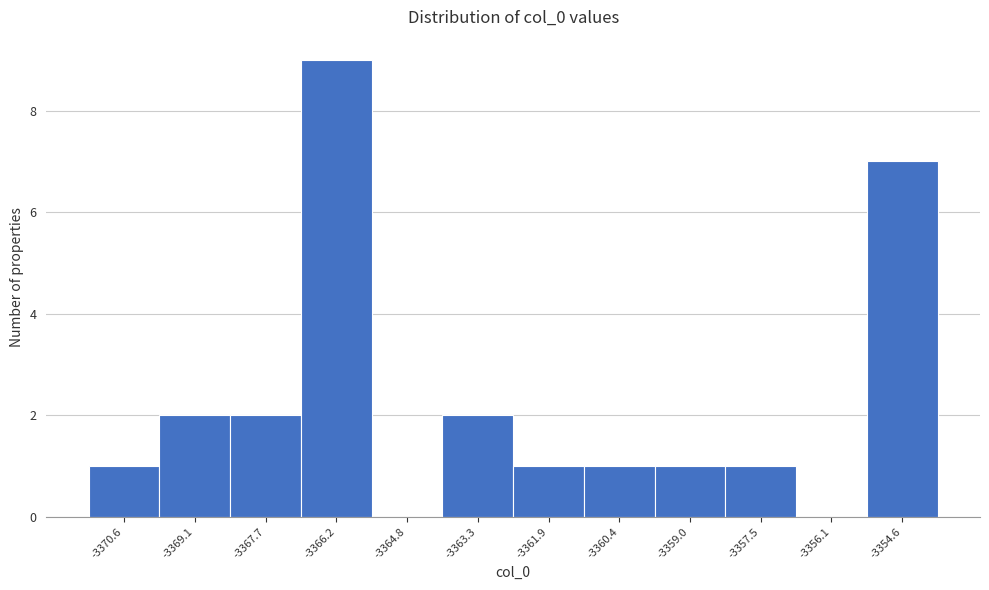

Reading left to right, list every bar in this chart as the range it spans on the x-axis followed by its height. Neither the bar edges nor the heights are printed on the chart, so give them approximately, as read against the axes.

-3371.4 to -3369.8: 1
-3369.8 to -3368.4: 2
-3368.4 to -3367.0: 2
-3367.0 to -3365.6: 9
-3365.6 to -3364.0: 0
-3364.0 to -3362.6: 2
-3362.6 to -3361.2: 1
-3361.2 to -3359.8: 1
-3359.8 to -3358.2: 1
-3358.2 to -3356.8: 1
-3356.8 to -3355.4: 0
-3355.4 to -3354.0: 7